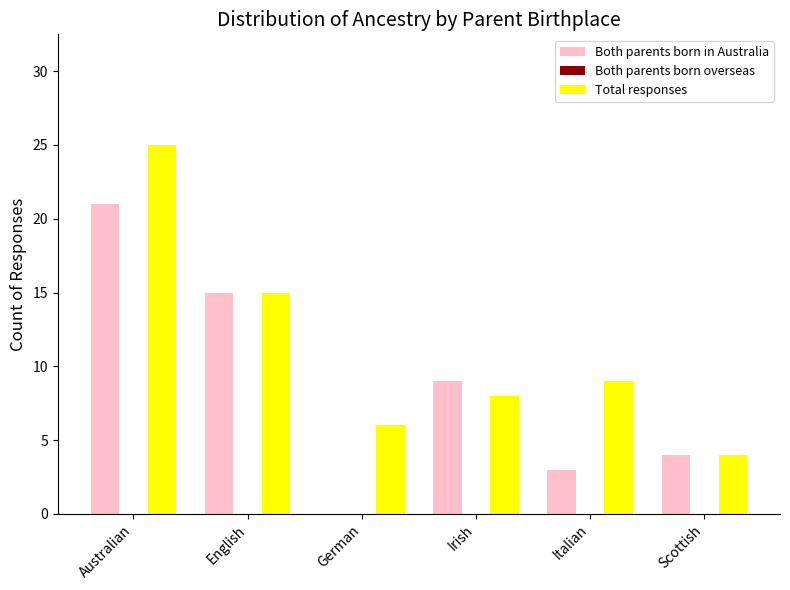

What is the total value across all series at Scottish?

8